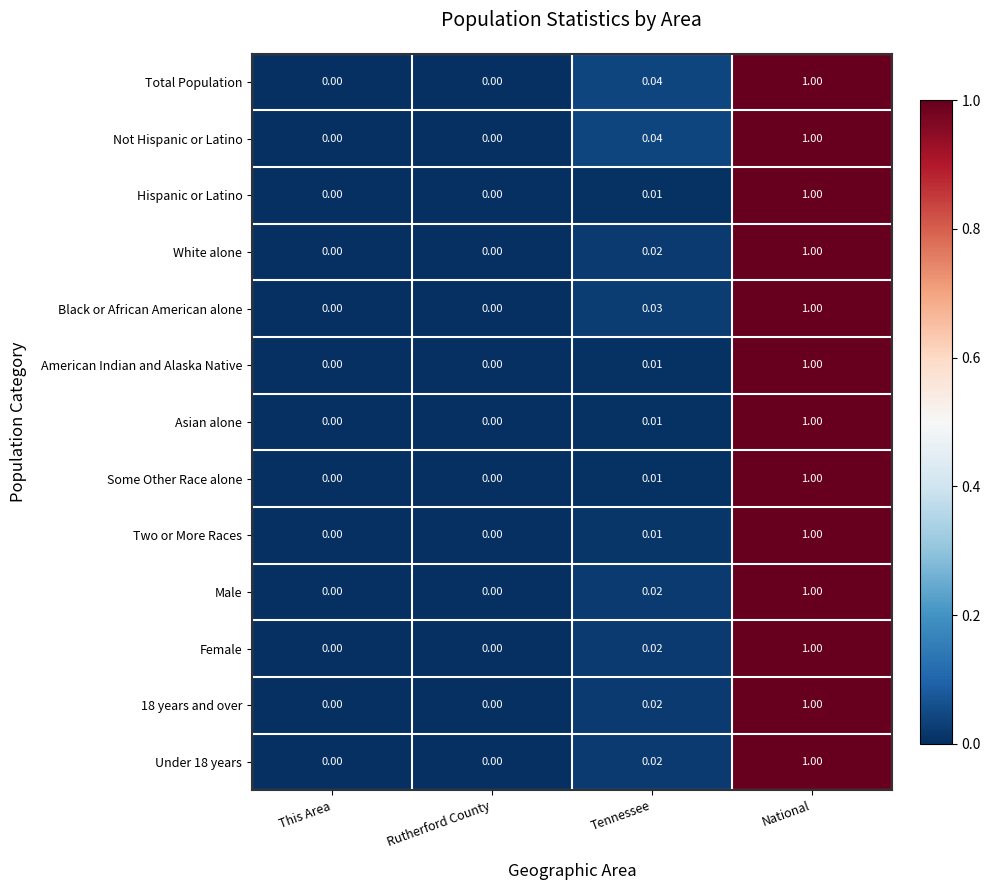

What is the greatest value displayed?

1.0